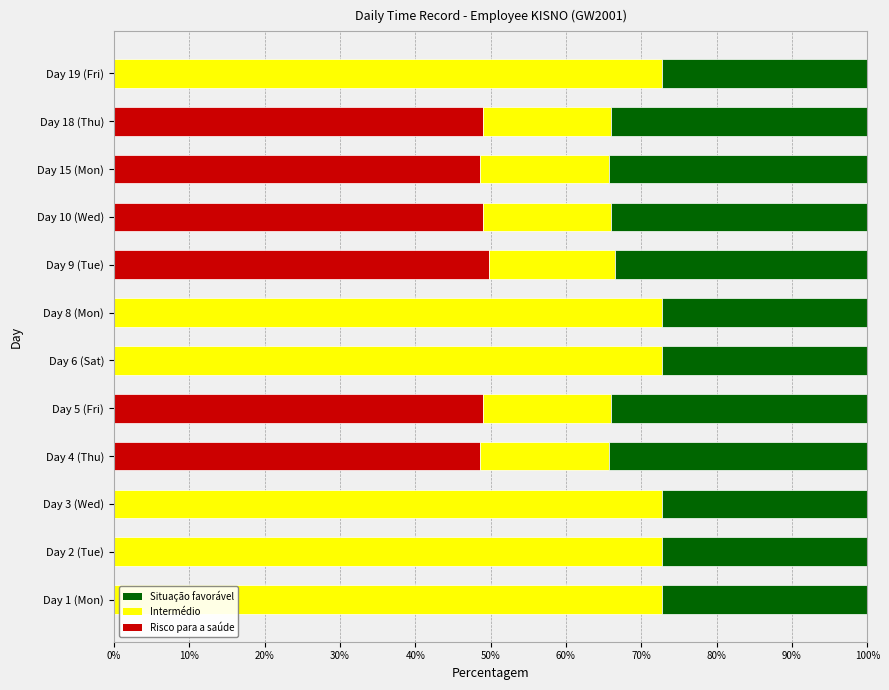

What is the total value across all series at Day 3 (Wed)?

100.0